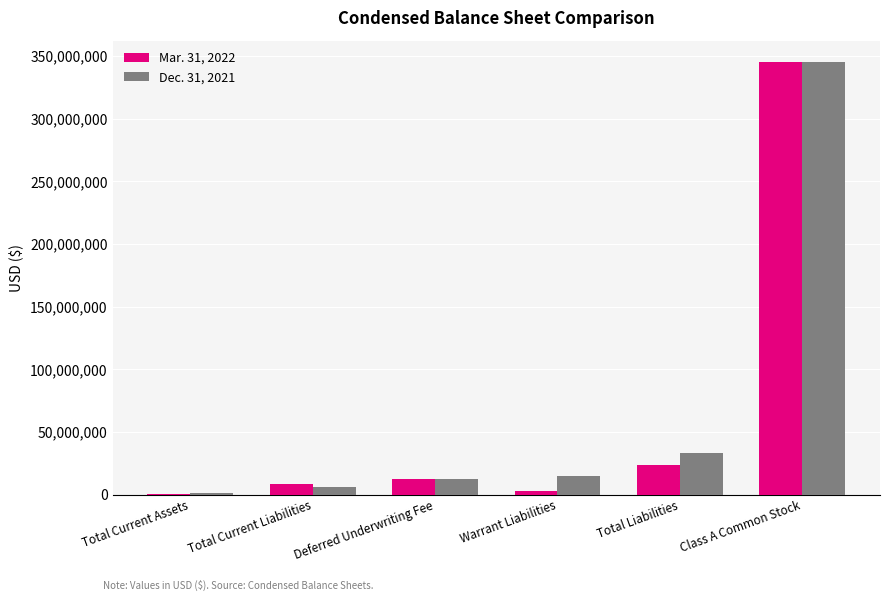

Reading right to left, what are all the values shown in this chart?

Mar. 31, 2022: 345000000	23771951	3143534	12075000	8553417	626253
Dec. 31, 2021: 345000000	33116262	15099405	12075000	5941857	896478